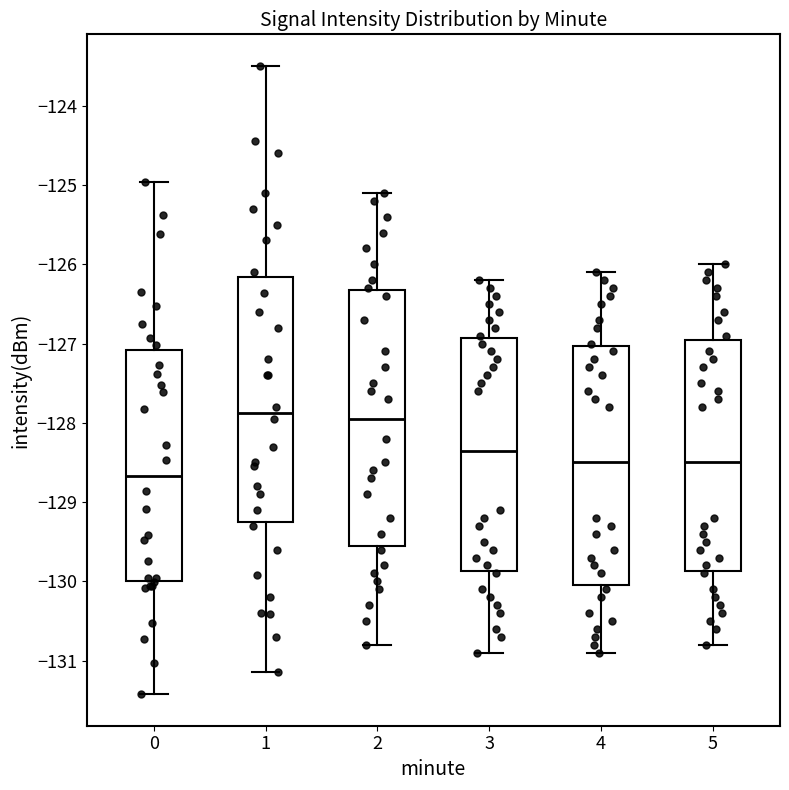

Where does the lower whisker of the box at x = 3 end on the y-axis? The values are not printed on the chart, so give them approximately, as read against the axis.

-130.9